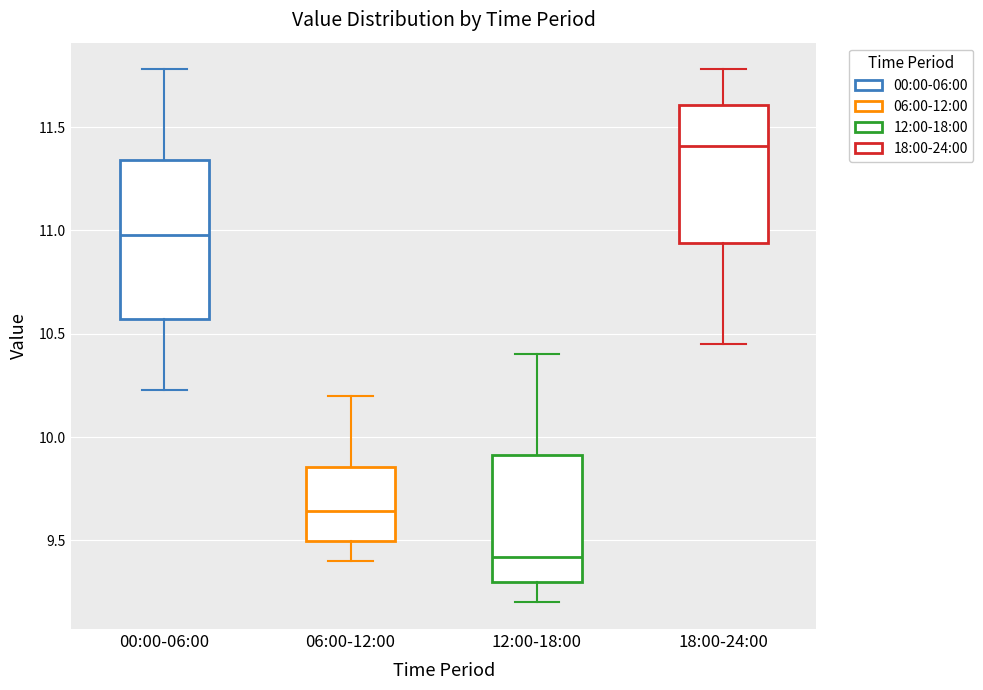

Reading left to right, read every box against the y-axis: the position of its median line, the range the box covers, and the ends of its whiskers. The values are not printed on the chart, so give them approximately, as read against the axis.

00:00-06:00: median 11.00, box 10.55 to 11.35, whiskers 10.25 to 11.80
06:00-12:00: median 9.65, box 9.50 to 9.85, whiskers 9.40 to 10.20
12:00-18:00: median 9.40, box 9.30 to 9.90, whiskers 9.20 to 10.40
18:00-24:00: median 11.40, box 10.95 to 11.60, whiskers 10.45 to 11.80